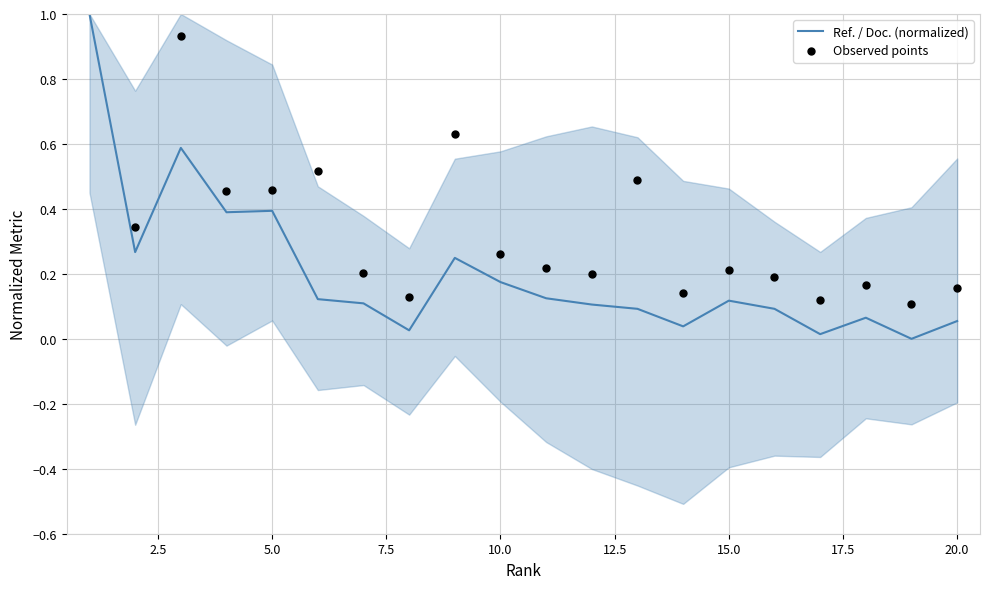

The value of Ref. / Doc. (normalized) at 10.0 is 0.3. True or false?

False